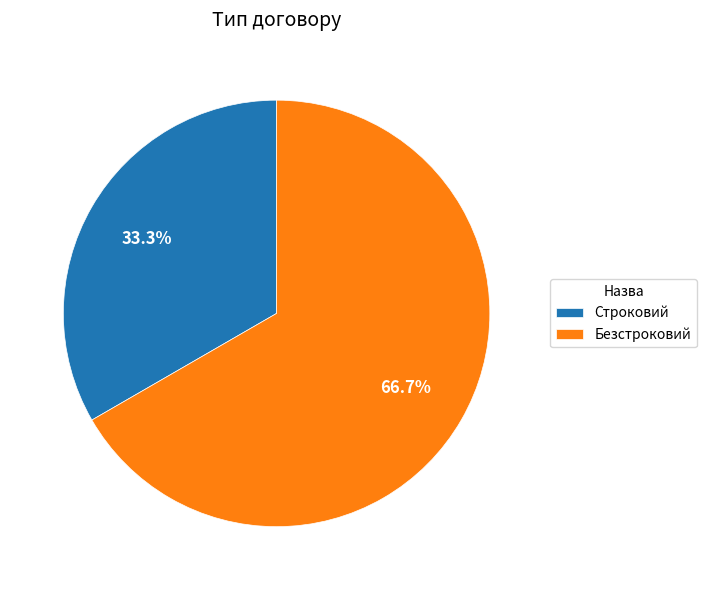

To the nearest percent, what portion does Безстроковий represent?

67%